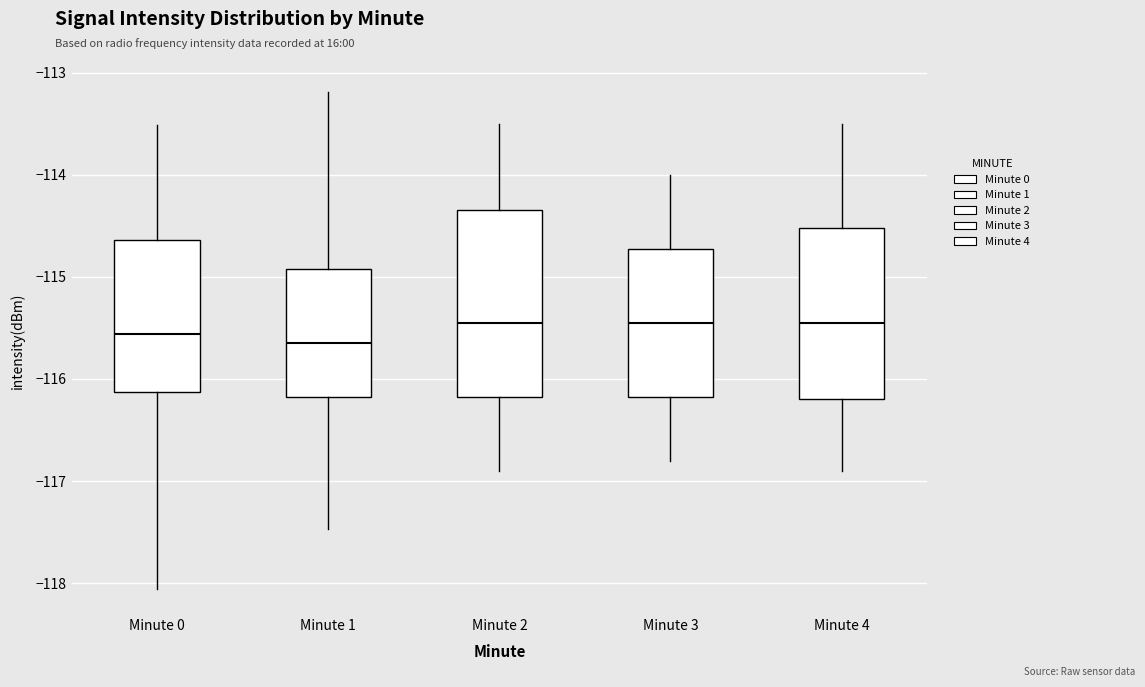

Which box is the tallest, from its lower edge to its upper edge?

Minute 2